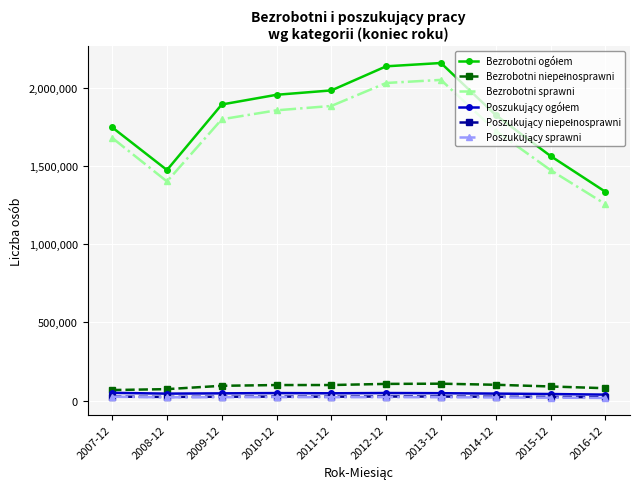

What is the label of the 3rd point from the left?

2009-12